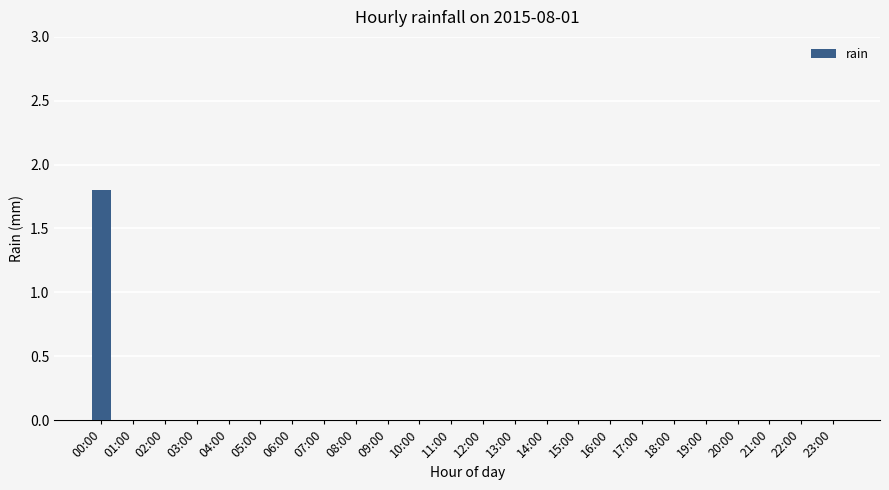

What is the change in value from 00:00 to 22:00?

-1.8